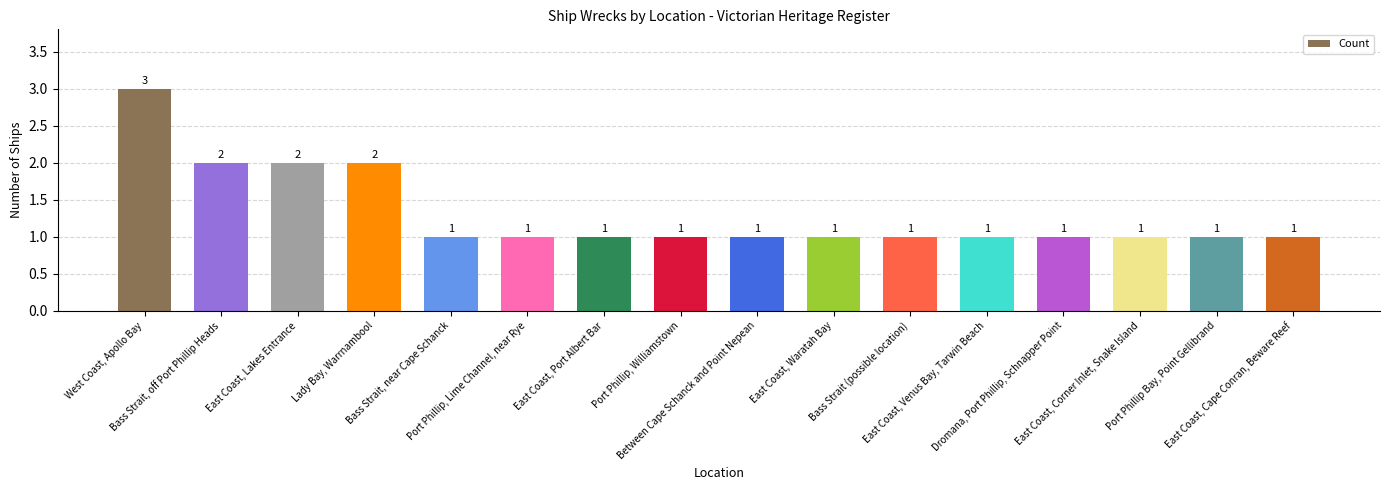

What is the difference between the values at West Coast, Apollo Bay and East Coast, Corner Inlet, Snake Island?

2